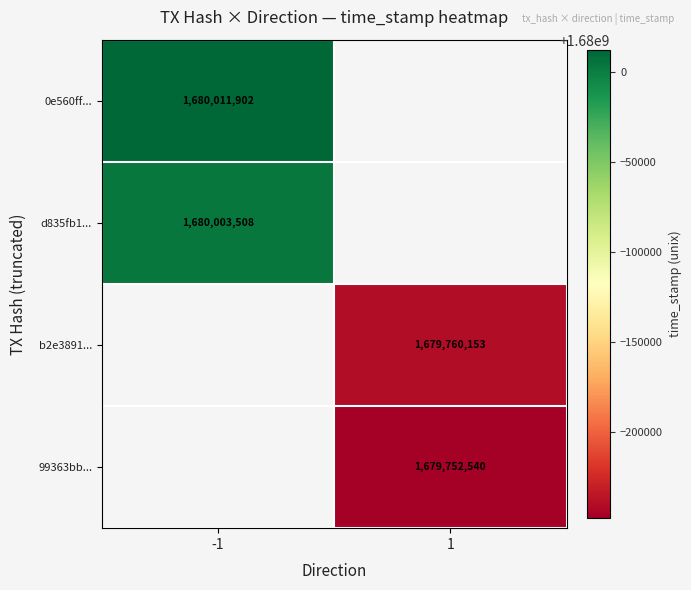

True or false: 99363bb... has a value of 2434636589 at 1.

False